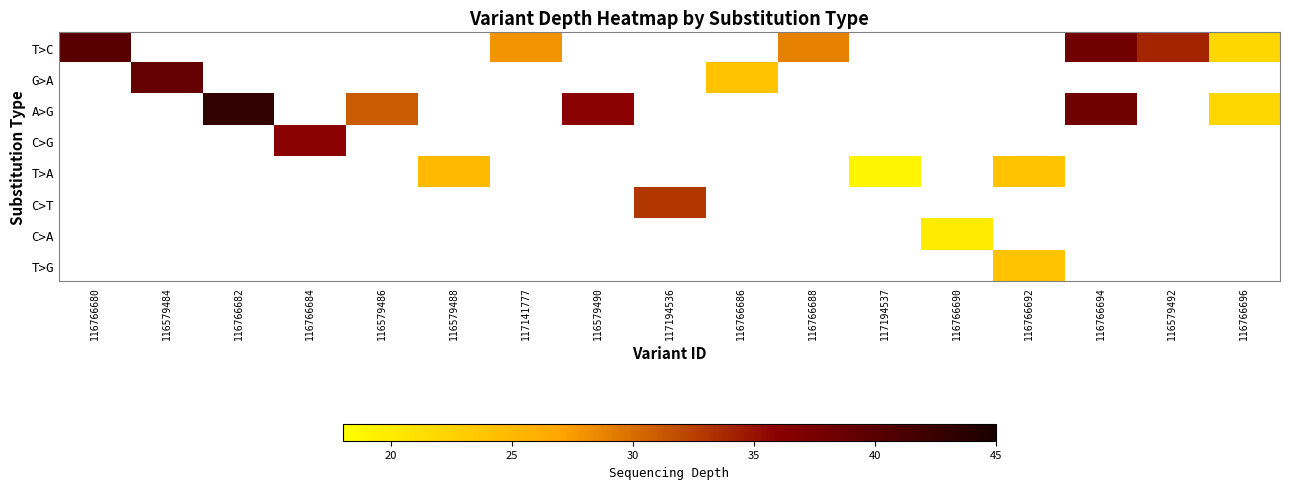

Reading left to right, extract all data points from this chart.

T>C: 116766680=40	116579484=0	116766682=0	116766684=0	116579486=0	116579488=0	117141777=28	116579490=0	117194536=0	116766686=0	116766688=29	117194537=0	116766690=0	116766692=0	116766694=38	116579492=34	116766696=22
G>A: 116766680=0	116579484=39	116766682=0	116766684=0	116579486=0	116579488=0	117141777=0	116579490=0	117194536=0	116766686=24	116766688=0	117194537=0	116766690=0	116766692=0	116766694=0	116579492=0	116766696=0
A>G: 116766680=0	116579484=0	116766682=43	116766684=0	116579486=31	116579488=0	117141777=0	116579490=36	117194536=0	116766686=0	116766688=0	117194537=0	116766690=0	116766692=0	116766694=38	116579492=0	116766696=22
C>G: 116766680=0	116579484=0	116766682=0	116766684=36	116579486=0	116579488=0	117141777=0	116579490=0	117194536=0	116766686=0	116766688=0	117194537=0	116766690=0	116766692=0	116766694=0	116579492=0	116766696=0
T>A: 116766680=0	116579484=0	116766682=0	116766684=0	116579486=0	116579488=25	117141777=0	116579490=0	117194536=0	116766686=0	116766688=0	117194537=19	116766690=0	116766692=24	116766694=0	116579492=0	116766696=0
C>T: 116766680=0	116579484=0	116766682=0	116766684=0	116579486=0	116579488=0	117141777=0	116579490=0	117194536=33	116766686=0	116766688=0	117194537=0	116766690=0	116766692=0	116766694=0	116579492=0	116766696=0
C>A: 116766680=0	116579484=0	116766682=0	116766684=0	116579486=0	116579488=0	117141777=0	116579490=0	117194536=0	116766686=0	116766688=0	117194537=0	116766690=20	116766692=0	116766694=0	116579492=0	116766696=0
T>G: 116766680=0	116579484=0	116766682=0	116766684=0	116579486=0	116579488=0	117141777=0	116579490=0	117194536=0	116766686=0	116766688=0	117194537=0	116766690=0	116766692=24	116766694=0	116579492=0	116766696=0